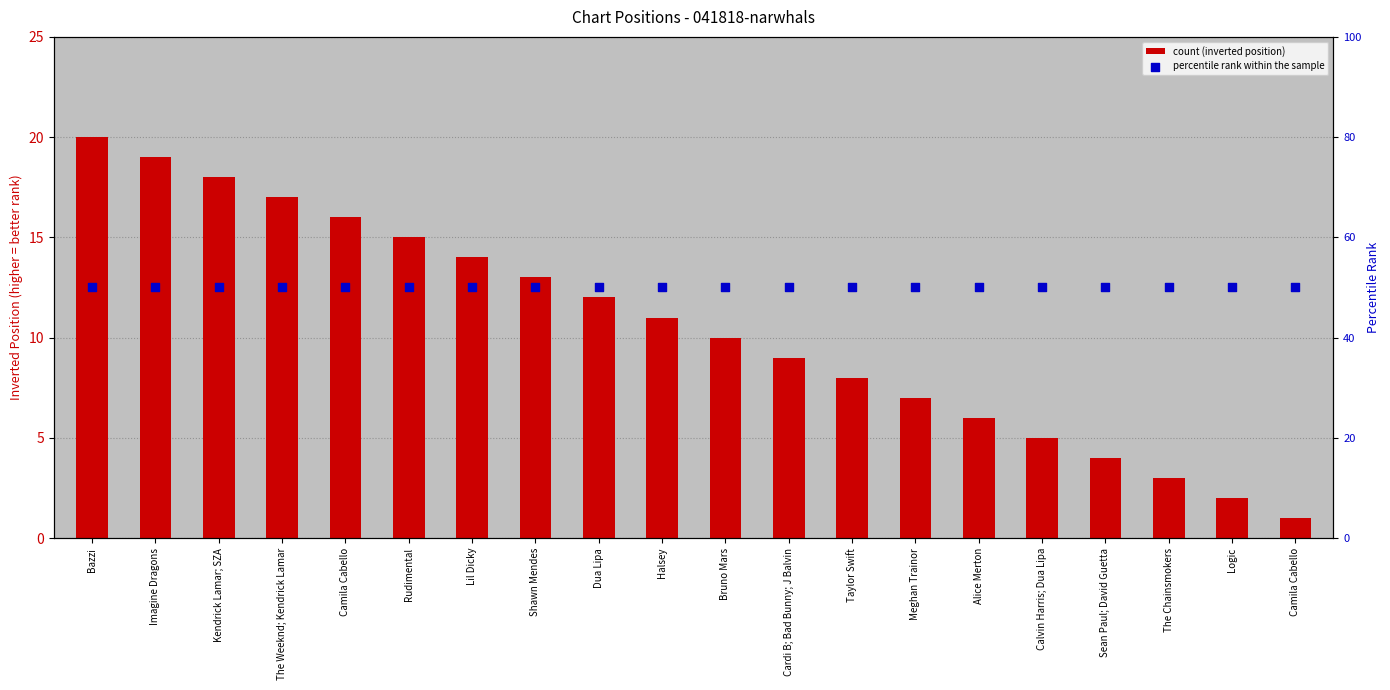

Which series contains the lowest Y value?

count (inverted position)